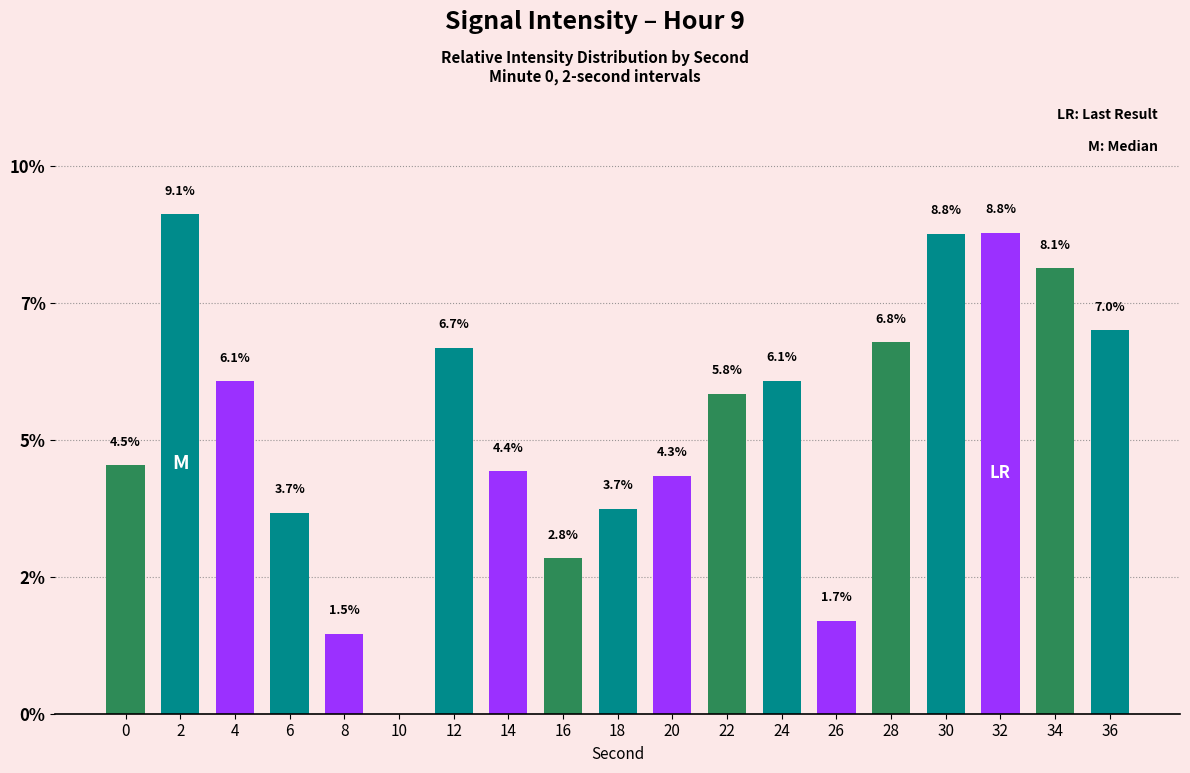

Rank the categories by value from highest to lowest.

2, 32, 30, 34, 36, 28, 12, 24, 4, 22, 0, 14, 20, 18, 6, 16, 26, 8, 10